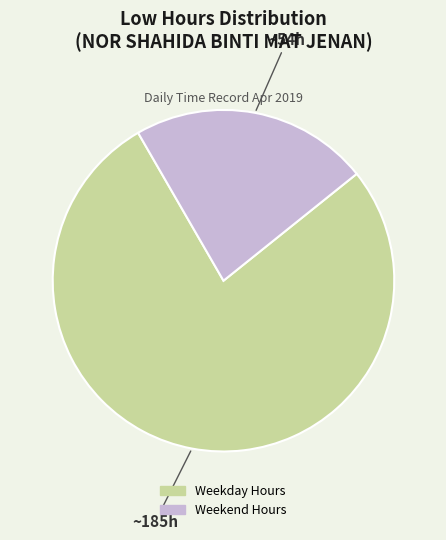

True or false: Weekday Hours accounts for 69% of the total.

False